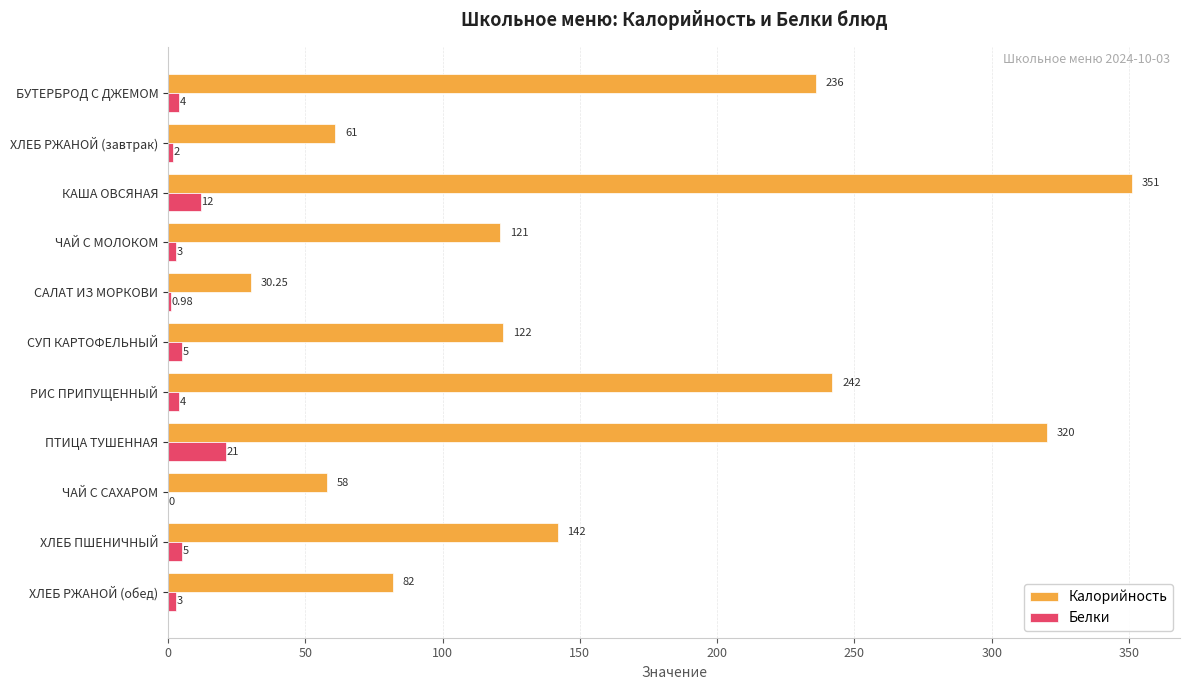

At which label is Белки closest to 10?

КАША ОВСЯНАЯ